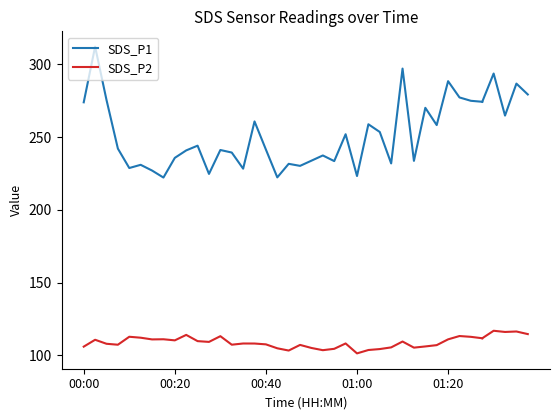

How many values in the SDS_P1 series exceed 241?

18